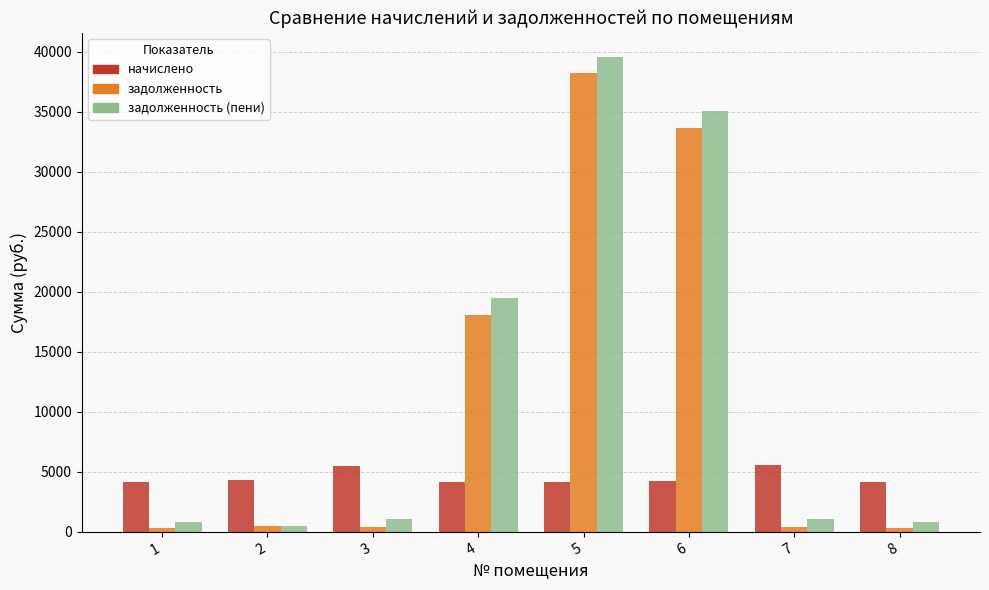

What is the difference between the second highest and second lowest values in the начислено series?

1296.9